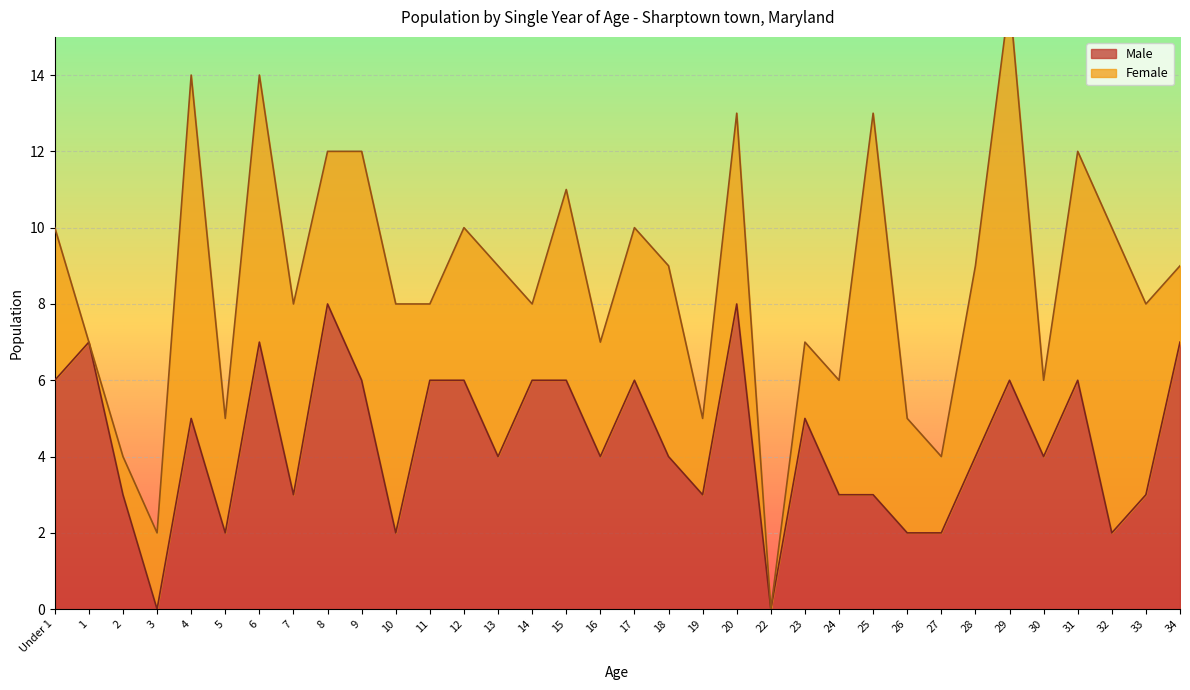

Reading right to left, what are all the values shown in this chart?

7	3	2	6	4	6	4	2	2	3	3	5	0	8	3	4	6	4	6	6	4	6	6	2	6	8	3	7	2	5	0	3	7	6